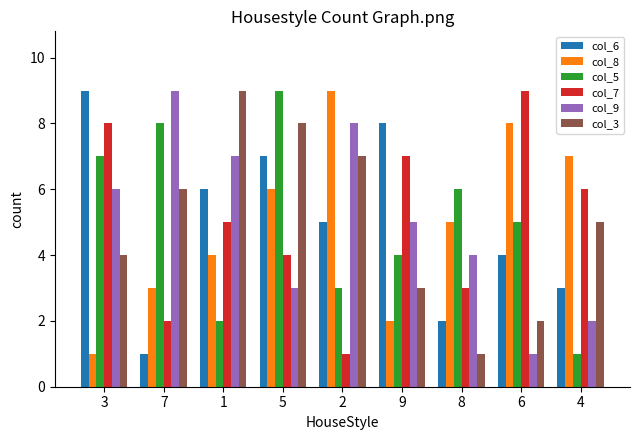

Count the number of categories in the chart.

9